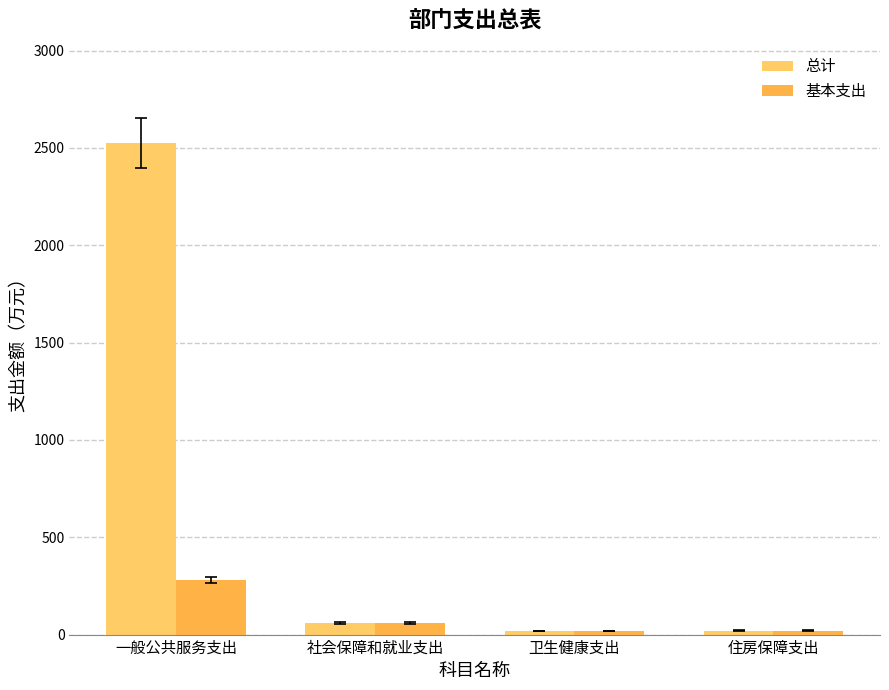

At 社会保障和就业支出, list the series in order from smallest to largest.

总计, 基本支出